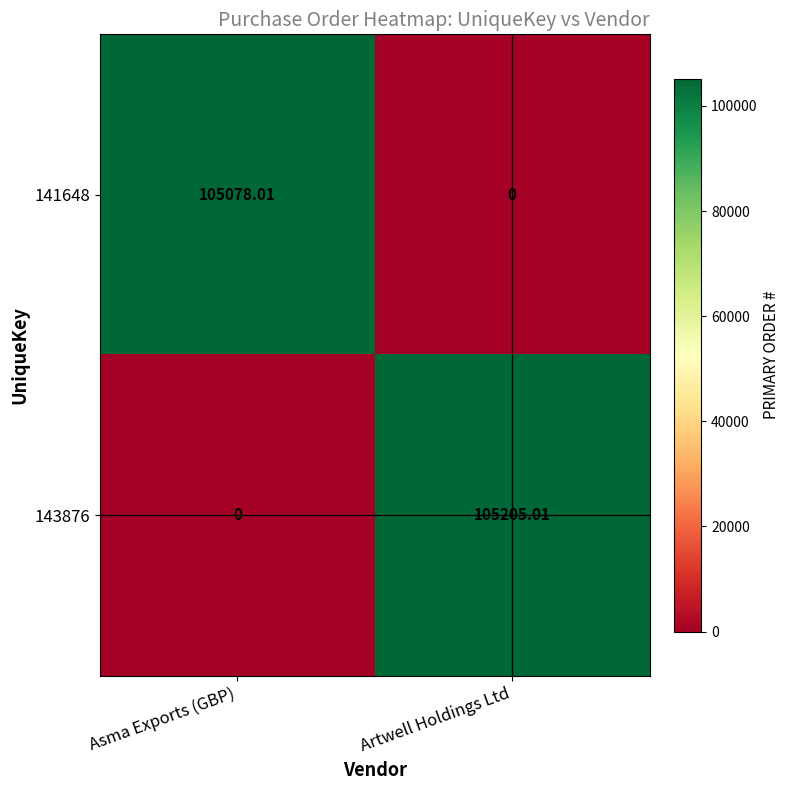

At which label does 143876 first exceed 105205?

Artwell Holdings Ltd